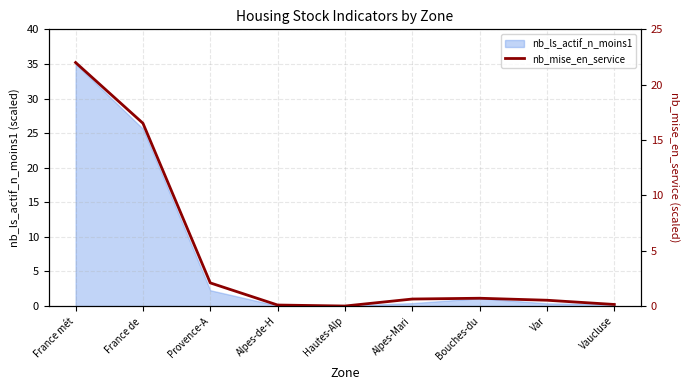

The chart shows a value of 0.0 at Vaucluse. True or false?

False